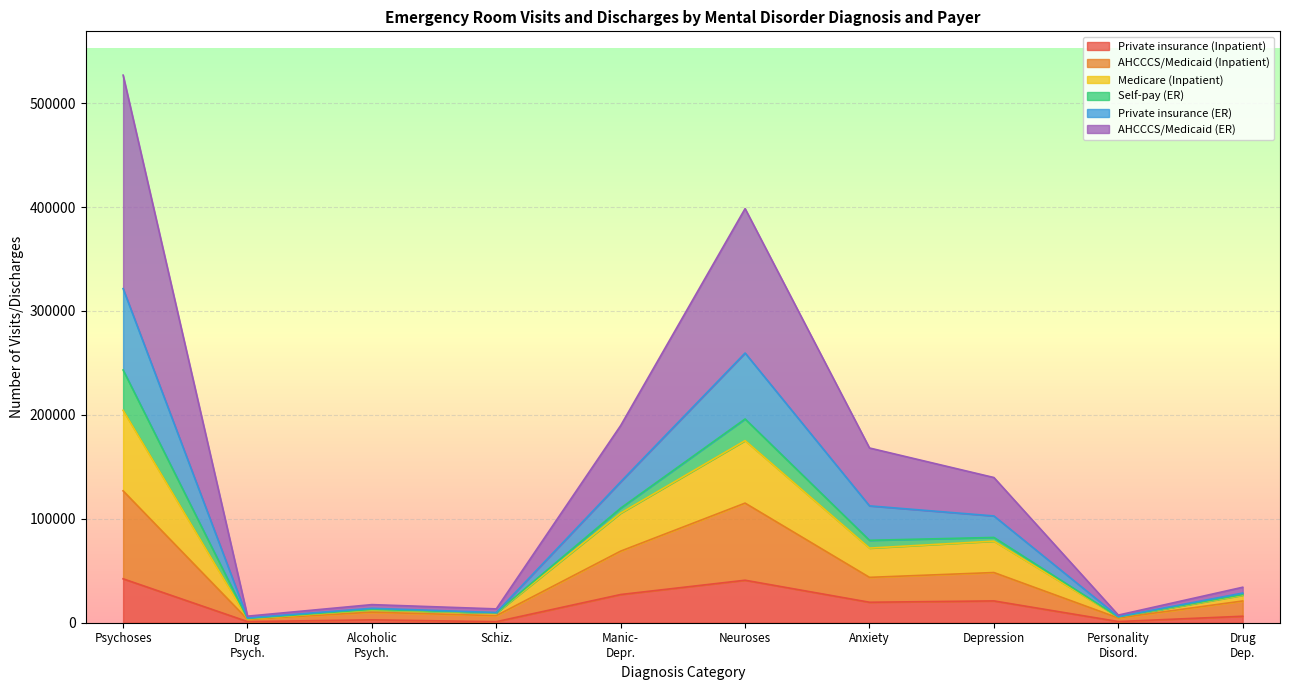

What is the total value across all series at Psychoses?

526898